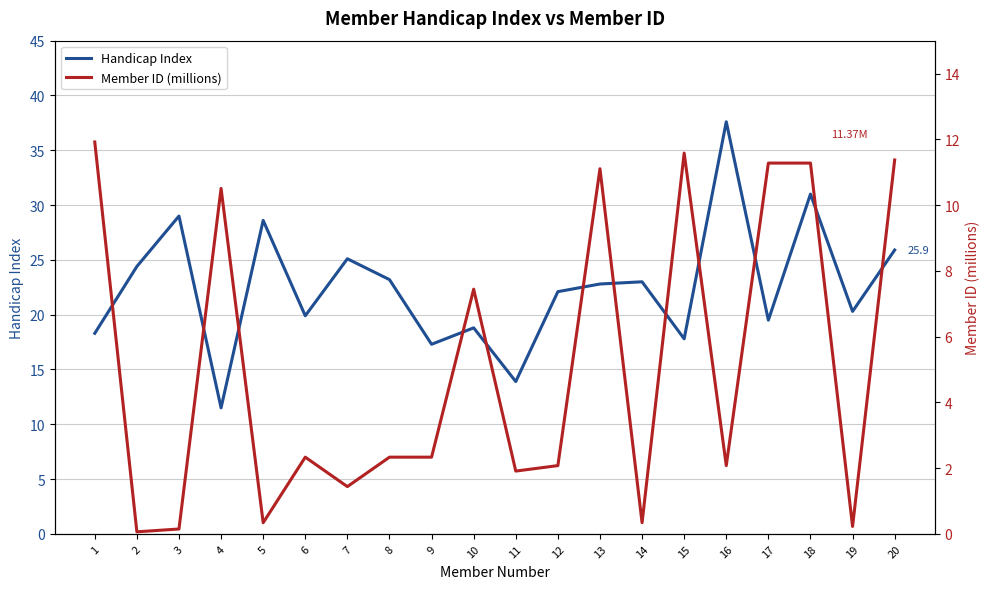

What is the smallest value displayed?

0.1